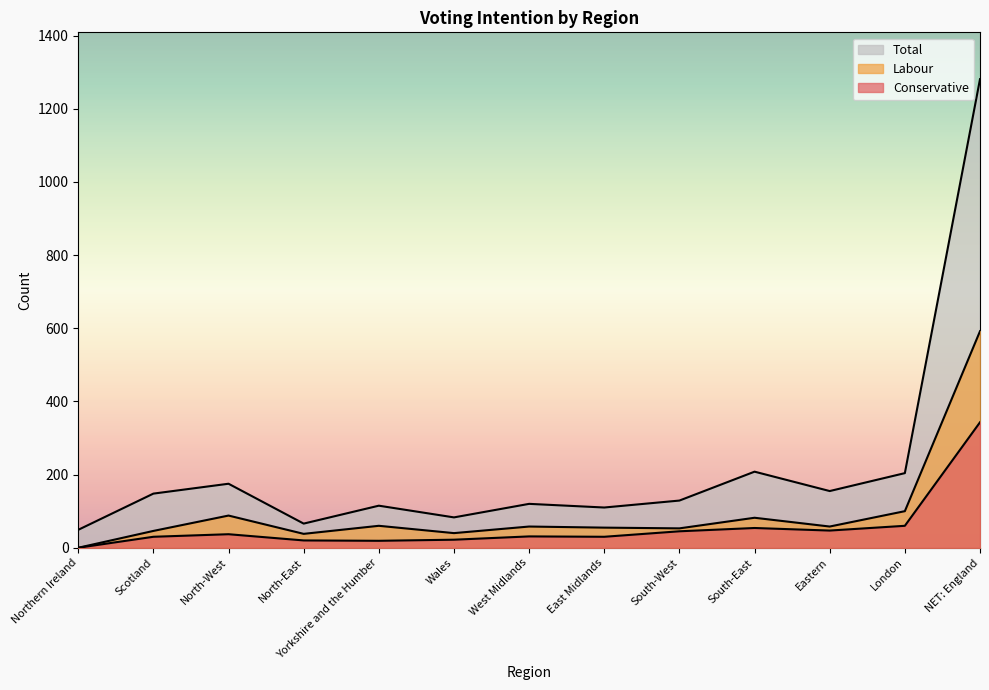

Reading right to left, extract all data points from this chart.

Conservative: NET: England=343	London=60	Eastern=47	South-East=54	South-West=45	East Midlands=30	West Midlands=31	Wales=22	Yorkshire and the Humber=19	North-East=20	North-West=37	Scotland=30	Northern Ireland=0
Labour: NET: England=592	London=100	Eastern=58	South-East=82	South-West=53	East Midlands=55	West Midlands=58	Wales=40	Yorkshire and the Humber=60	North-East=38	North-West=88	Scotland=46	Northern Ireland=0
Total: NET: England=1281	London=204	Eastern=155	South-East=208	South-West=129	East Midlands=110	West Midlands=120	Wales=83	Yorkshire and the Humber=115	North-East=66	North-West=175	Scotland=148	Northern Ireland=49